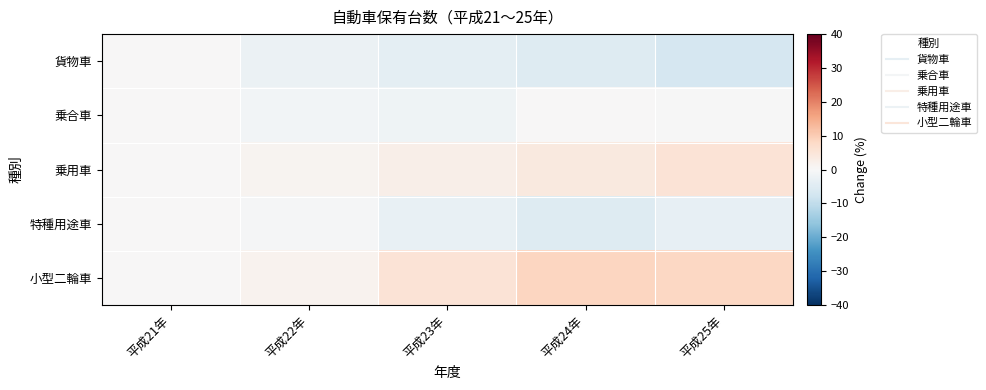

Rank the series by their maximum value, from highest to lowest.

小型二輪車, 乗用車, 貨物車, 乗合車, 特種用途車